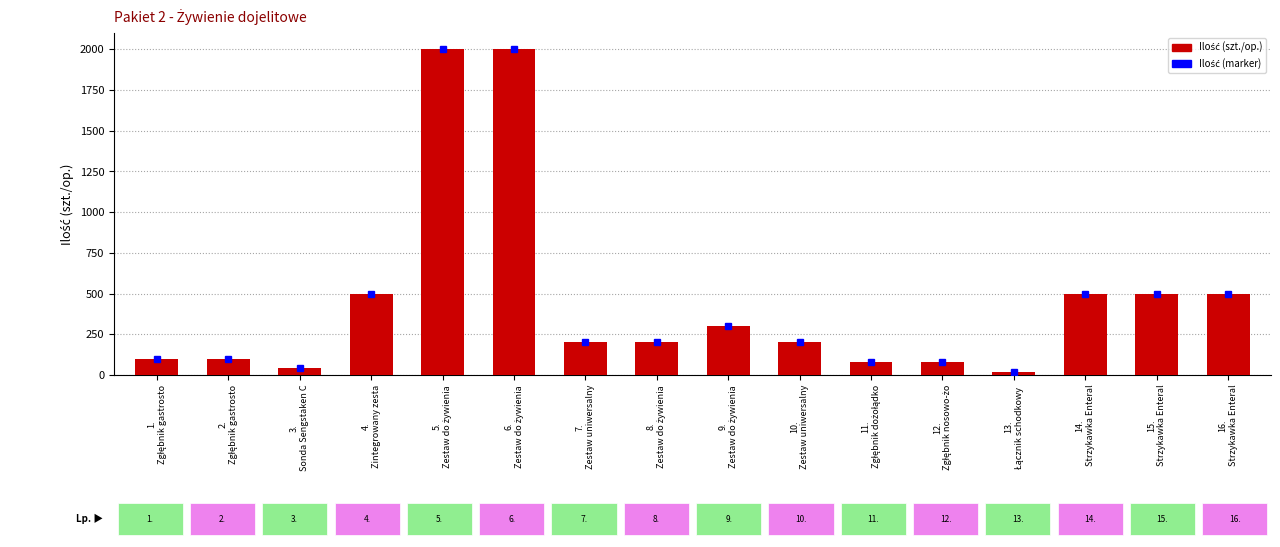

What is the difference between the second highest and second lowest values?

1960